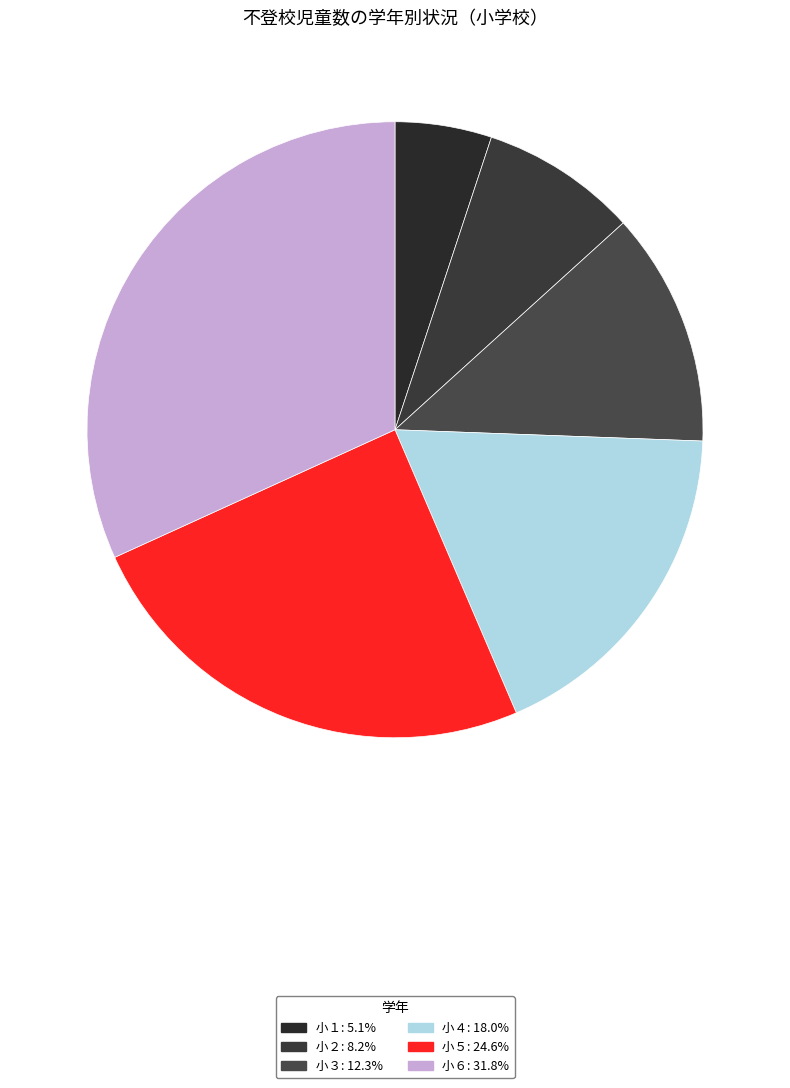

What is the smallest slice in the pie chart?

小１